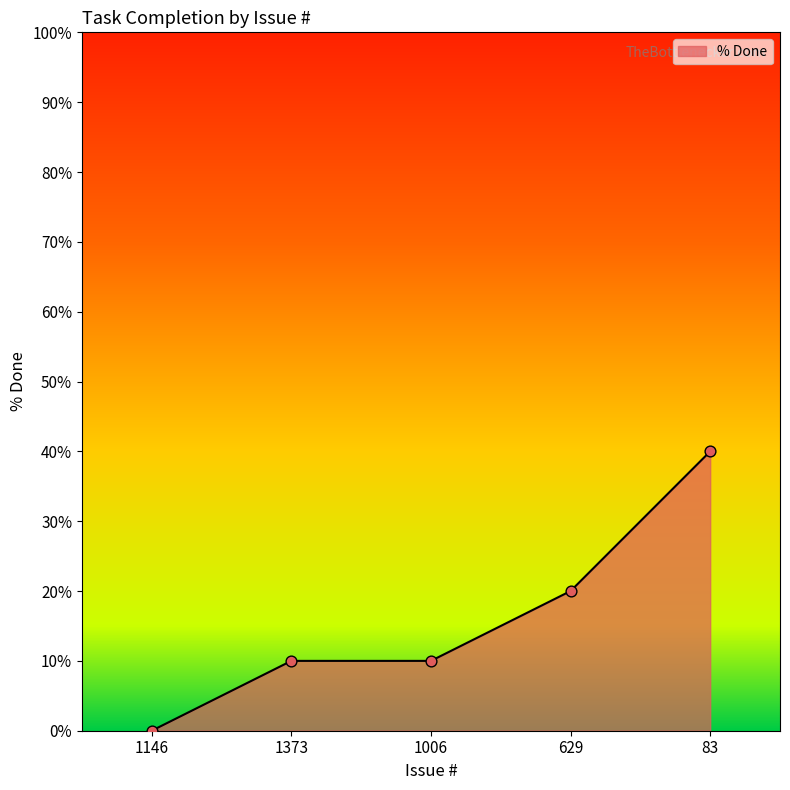

Between 1006 and 1146, which is larger?

1006